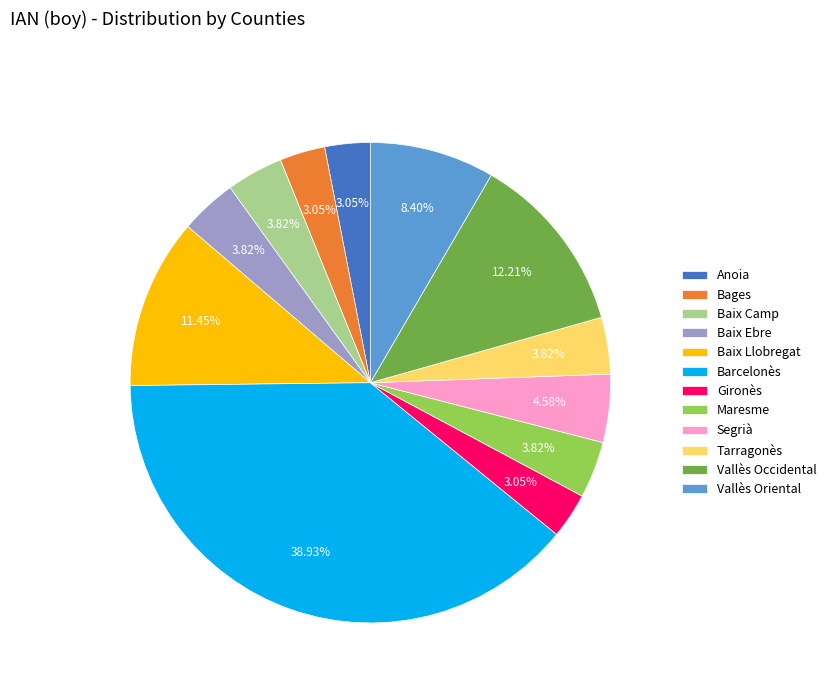

To the nearest percent, what percentage of the pie is Vallès Occidental?

12%